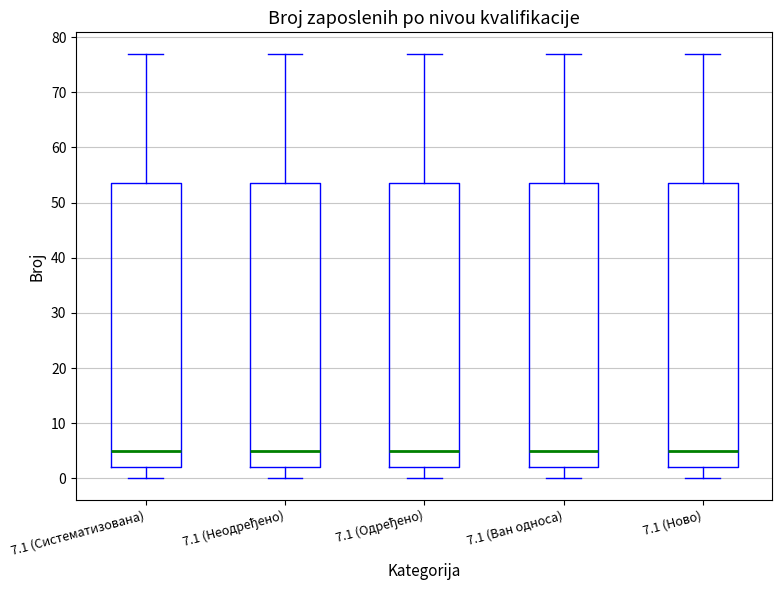

Where does the median line of the box for 7.1 (Систематизована) sit on the y-axis? The values are not printed on the chart, so give them approximately, as read against the axis.

5